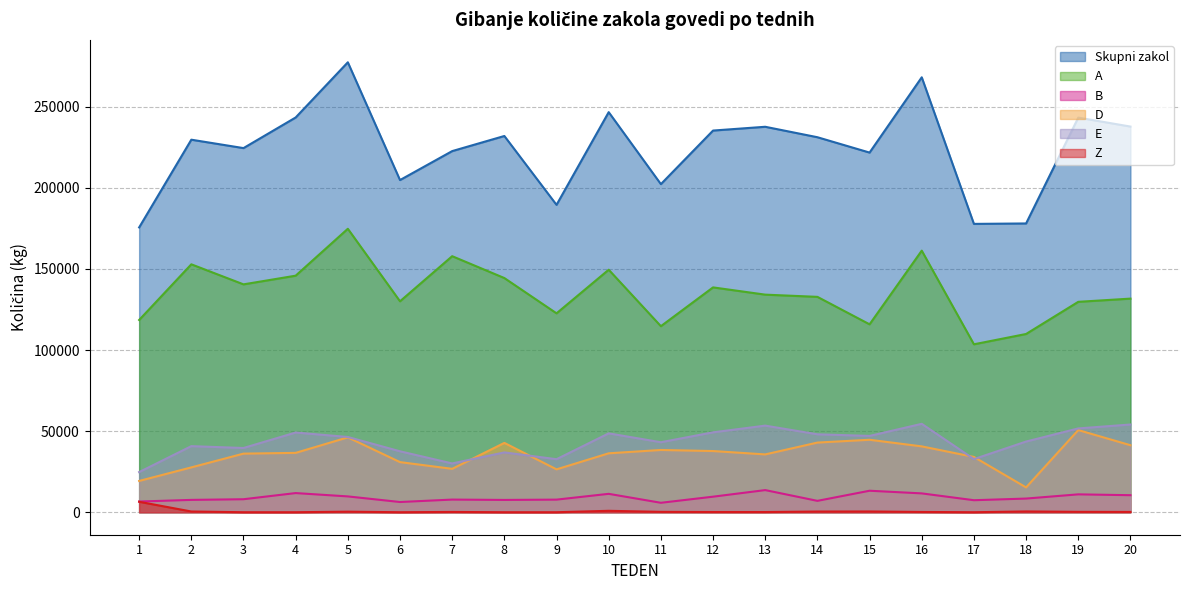

At which category does B reach its first local valley?

6